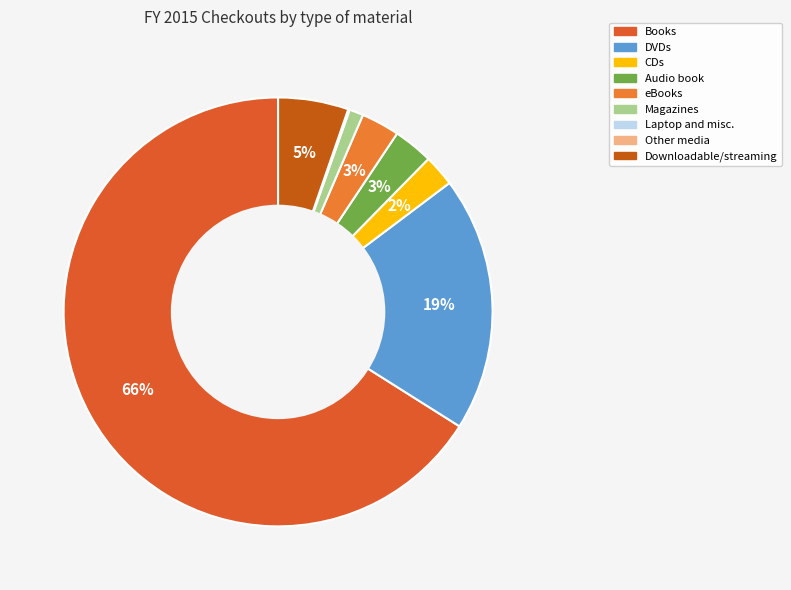

Count the number of slices in the pie.

9